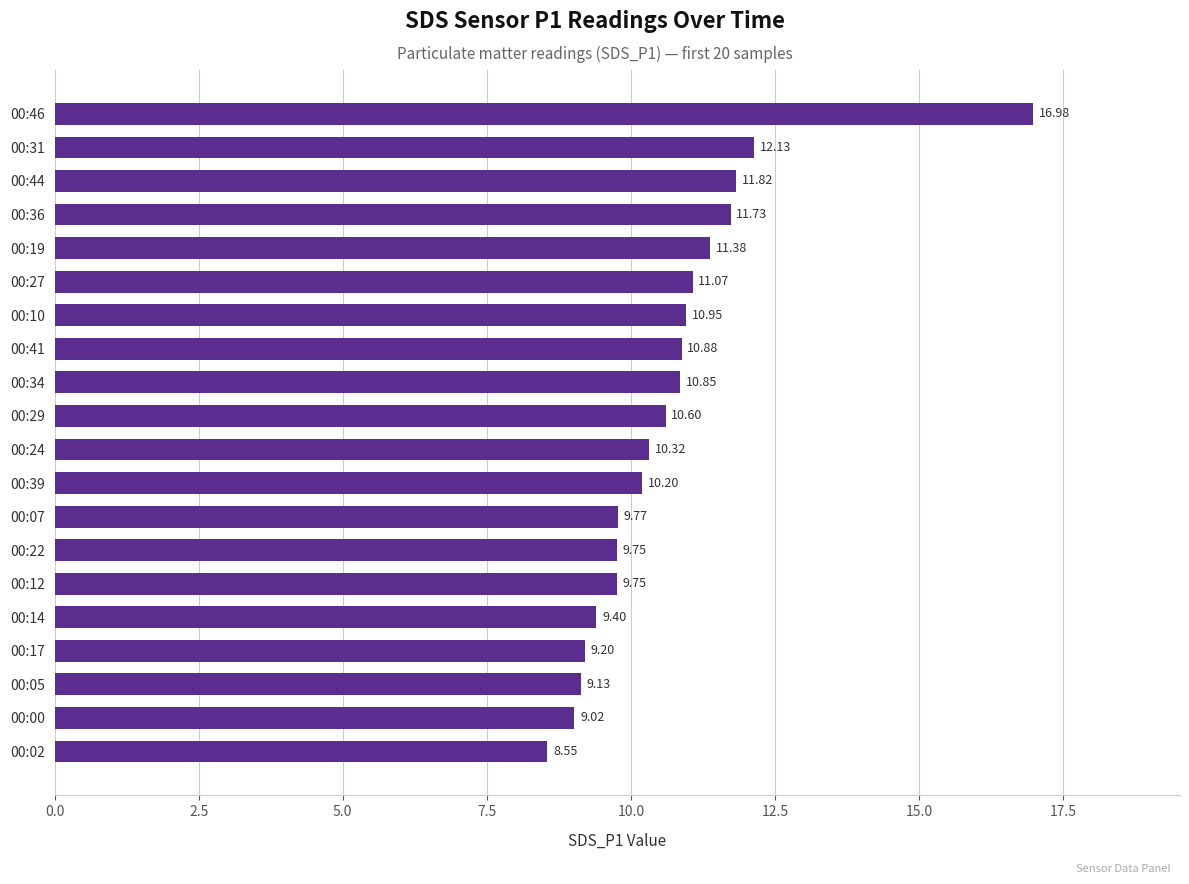

What is the difference between the maximum and minimum values?

8.4